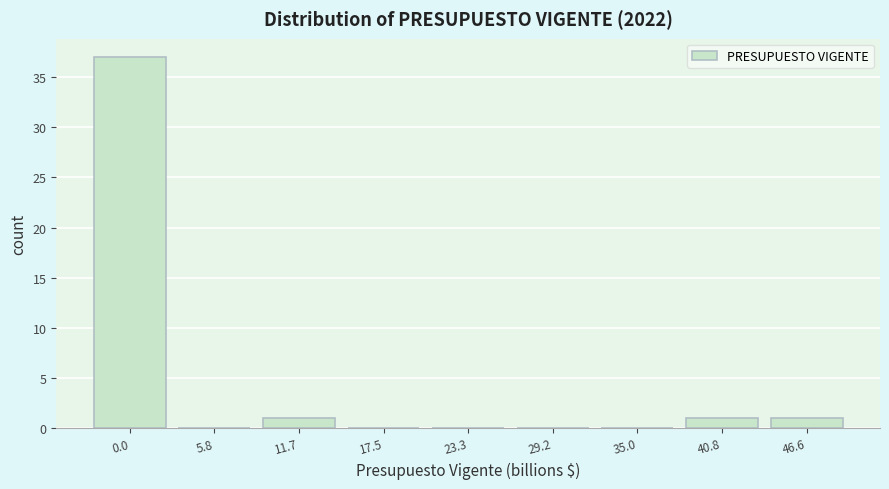

Reading right to left, transcribe all the data shown in this chart.

46.6=1	40.8=1	35.0=0	29.2=0	23.3=0	17.5=0	11.7=1	5.8=0	0.0=37